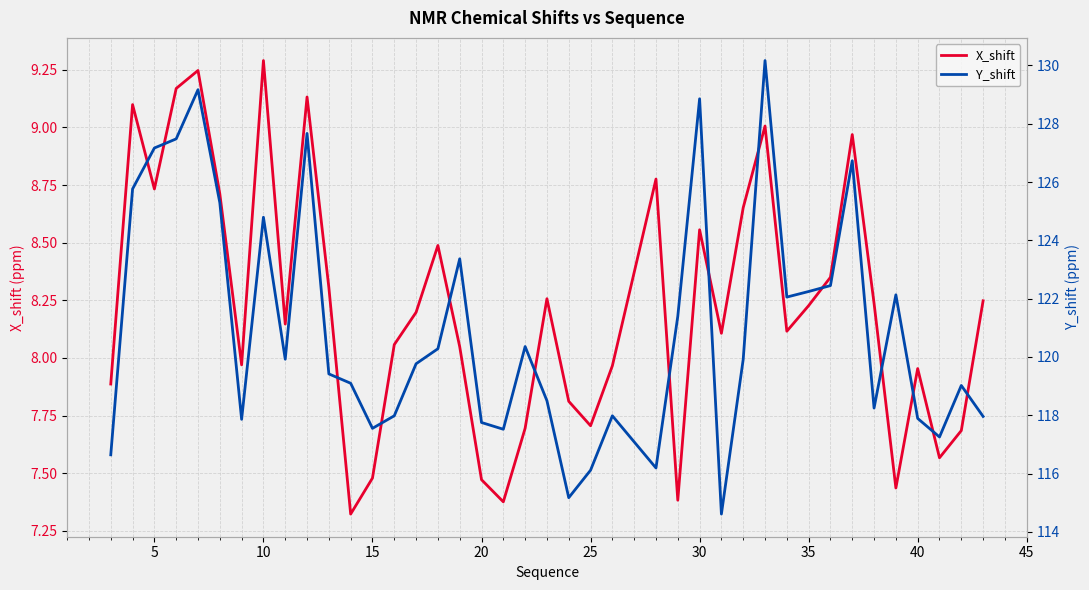

How many values in the X_shift series are below 8?

15